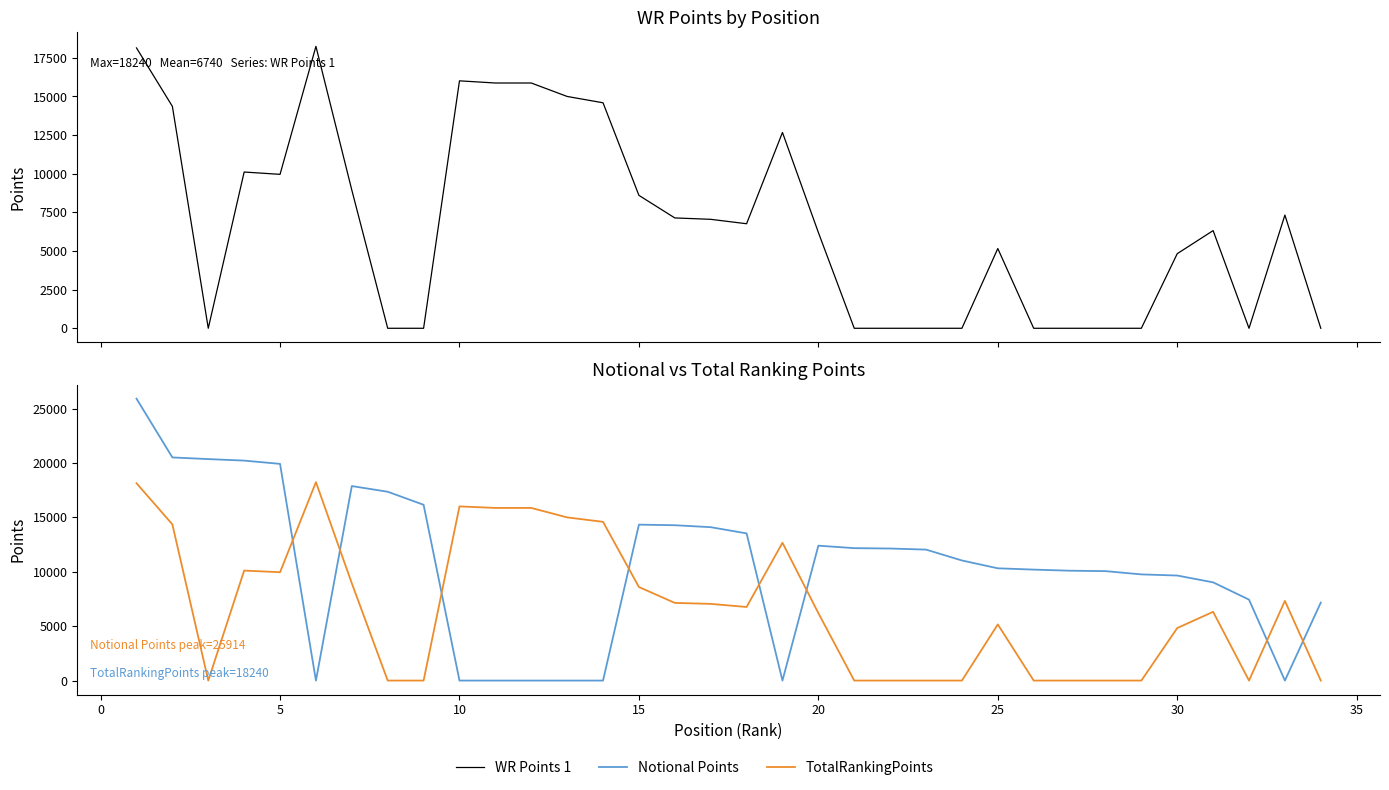

Is it true that WR Points 1 equals 7659.0 at −5?

False